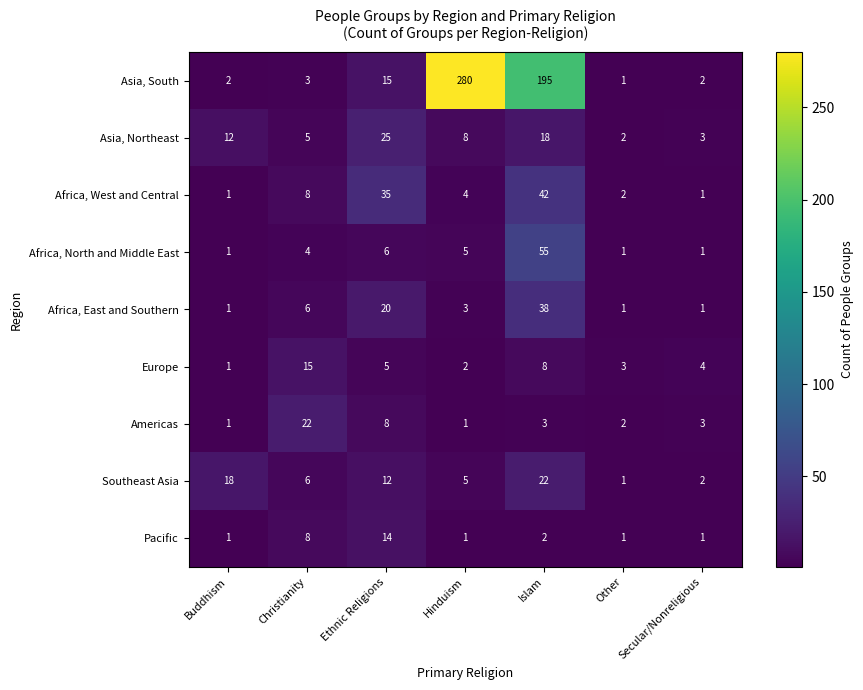

What is the average value of the Pacific series?

4